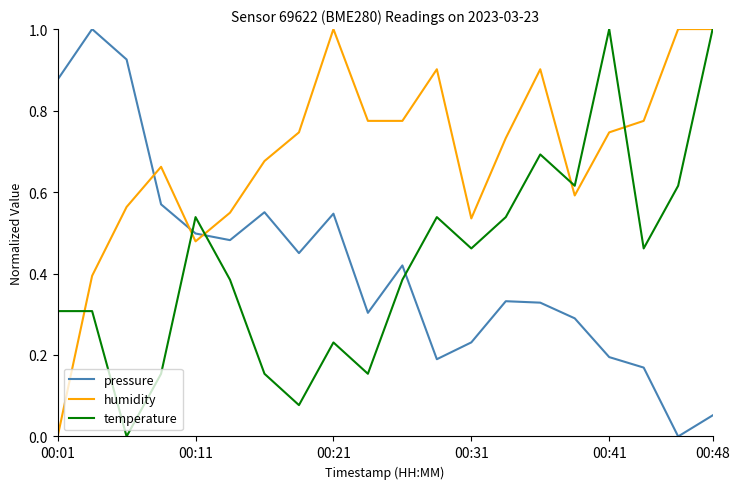

True or false: humidity has more than 0 points higher than both neighbors.

True